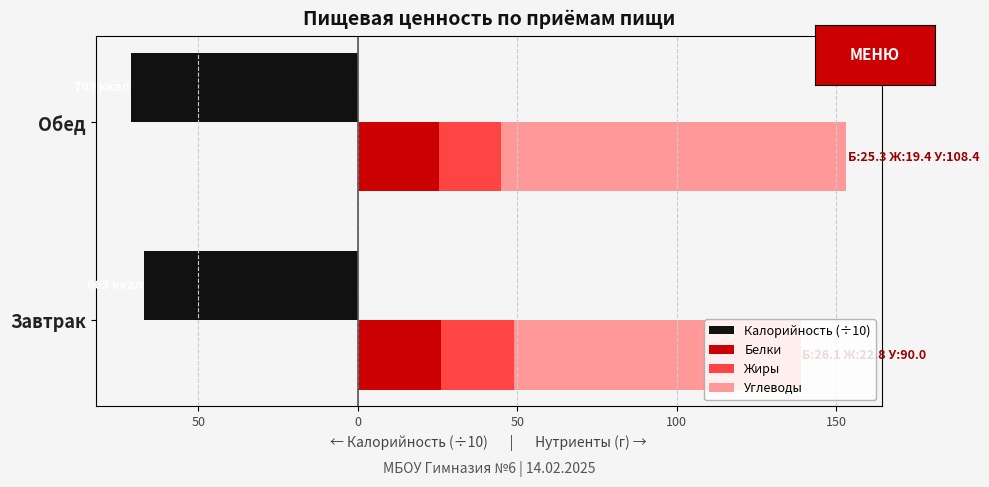

What is the difference between the maximum and minimum values in the Жиры series?

3.4